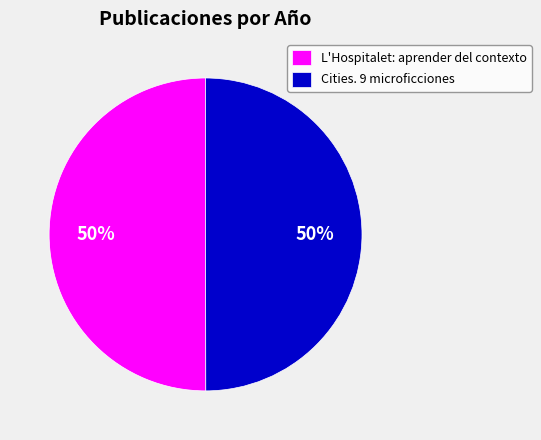

Count the number of slices in the pie.

2